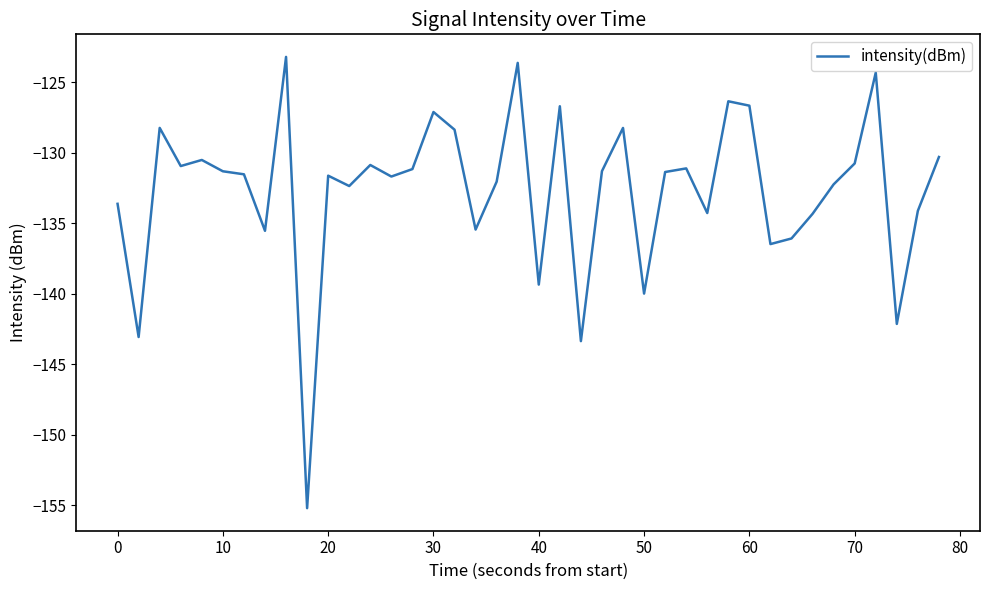

What is the smallest value displayed?

-155.2